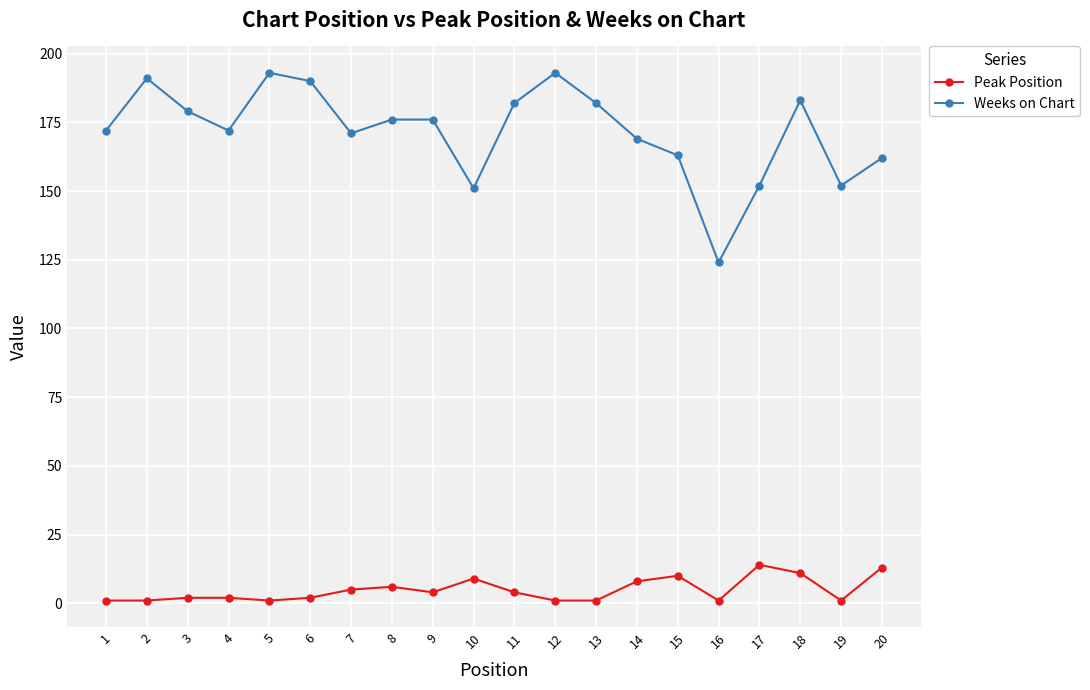

How many data points in Weeks on Chart are less than 176?

10